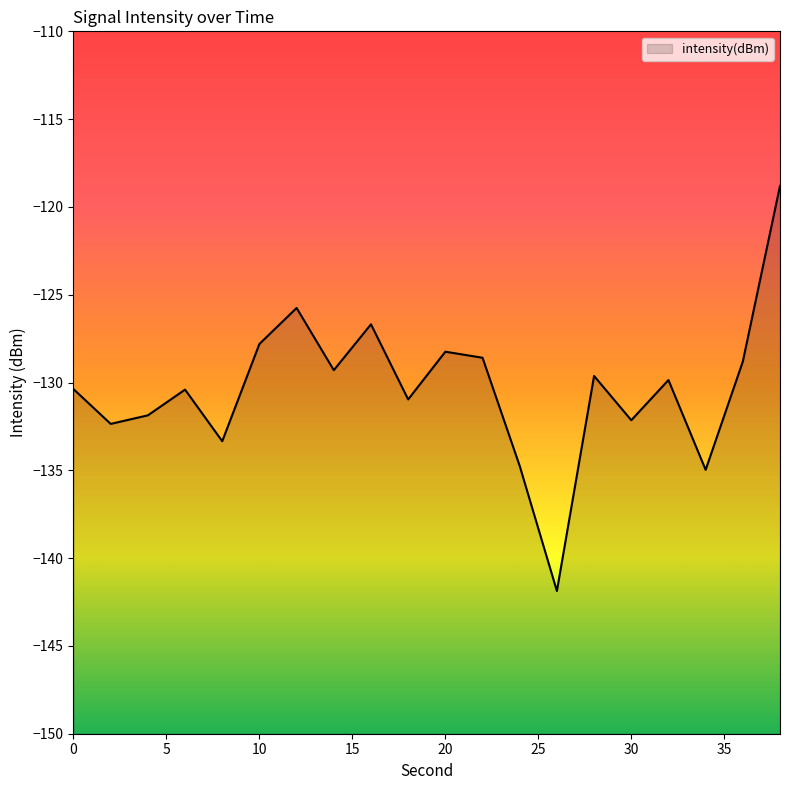

Count the number of data series in this chart.

1